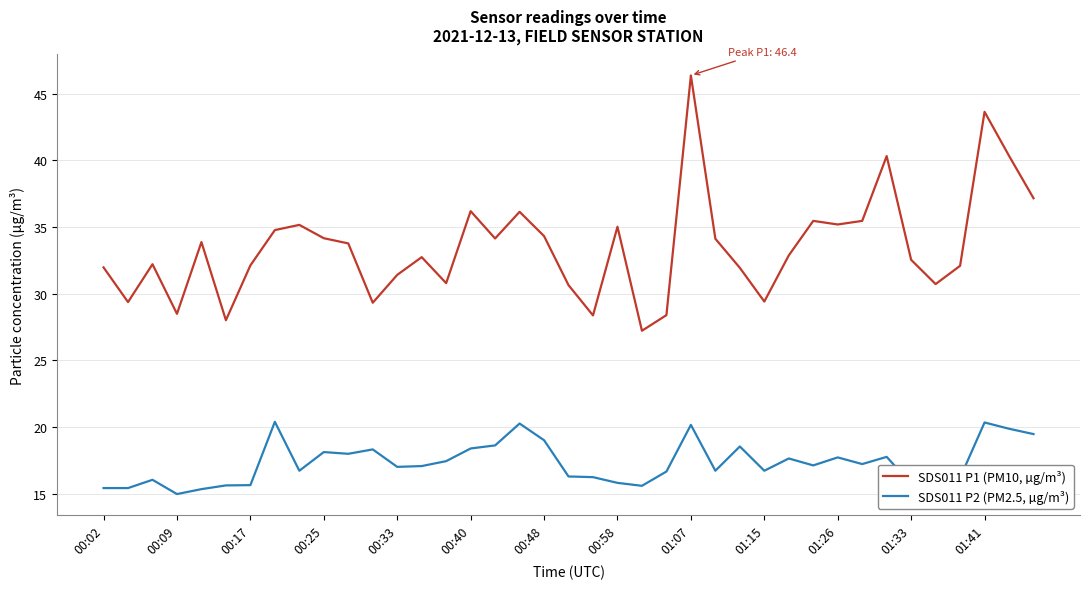

True or false: SDS011 P1 (PM10, µg/m³) has more than 1 points higher than both neighbors.

True